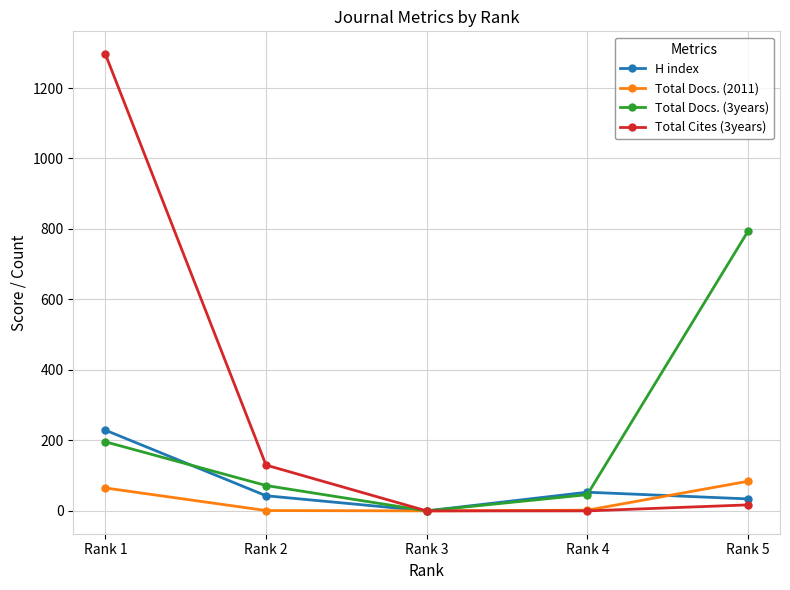

What is the spread (max minus min) of values at Rank 2?

129